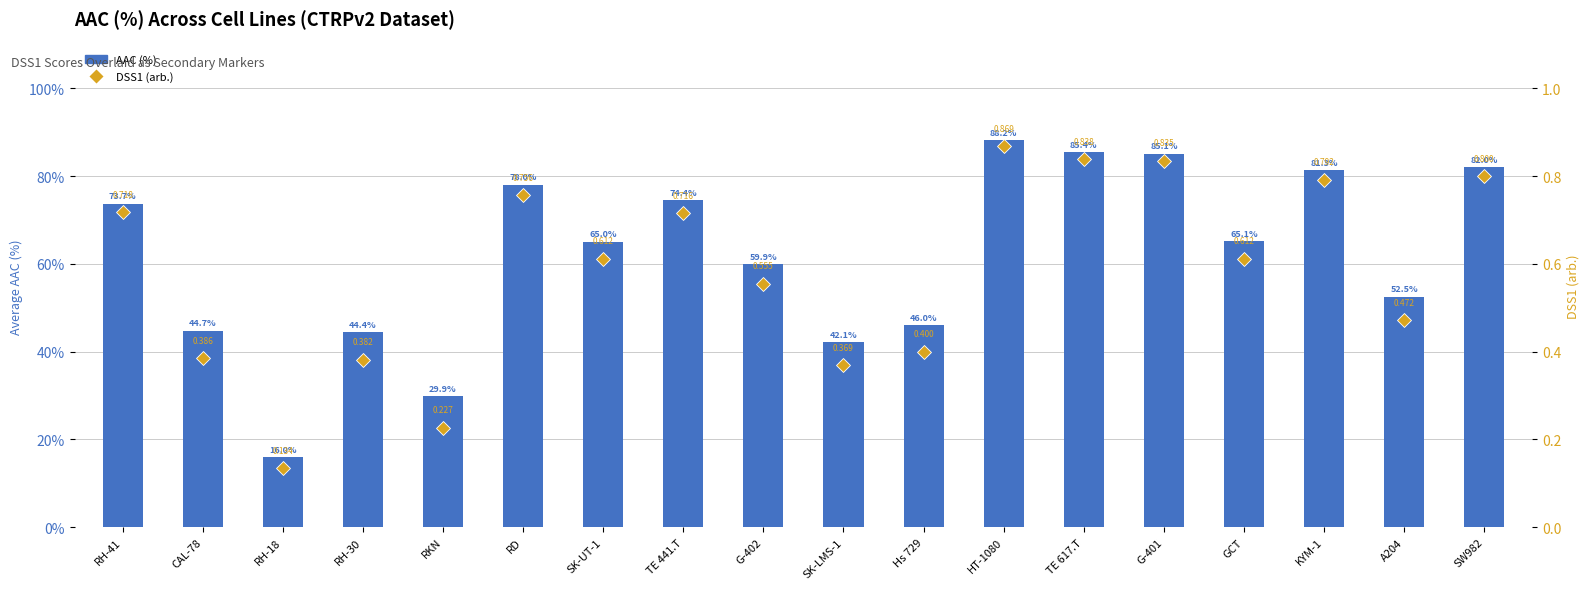

What is the total value across all series at GCT?

65.7